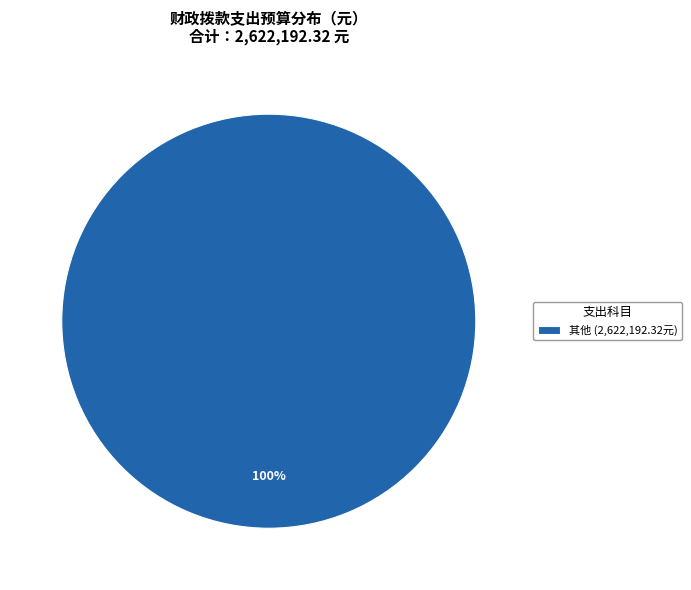

True or false: 其他 (2,622,192.32元) accounts for 100% of the total.

True